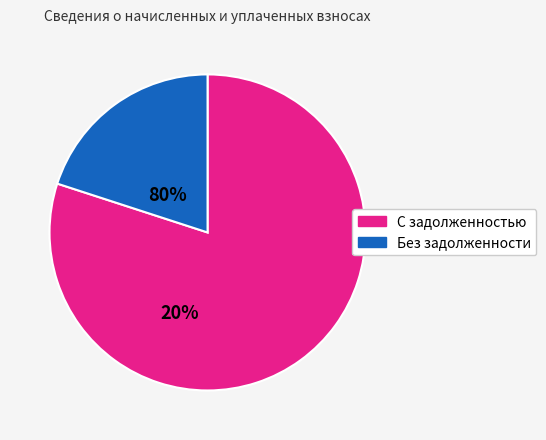

Count the number of slices in the pie.

2